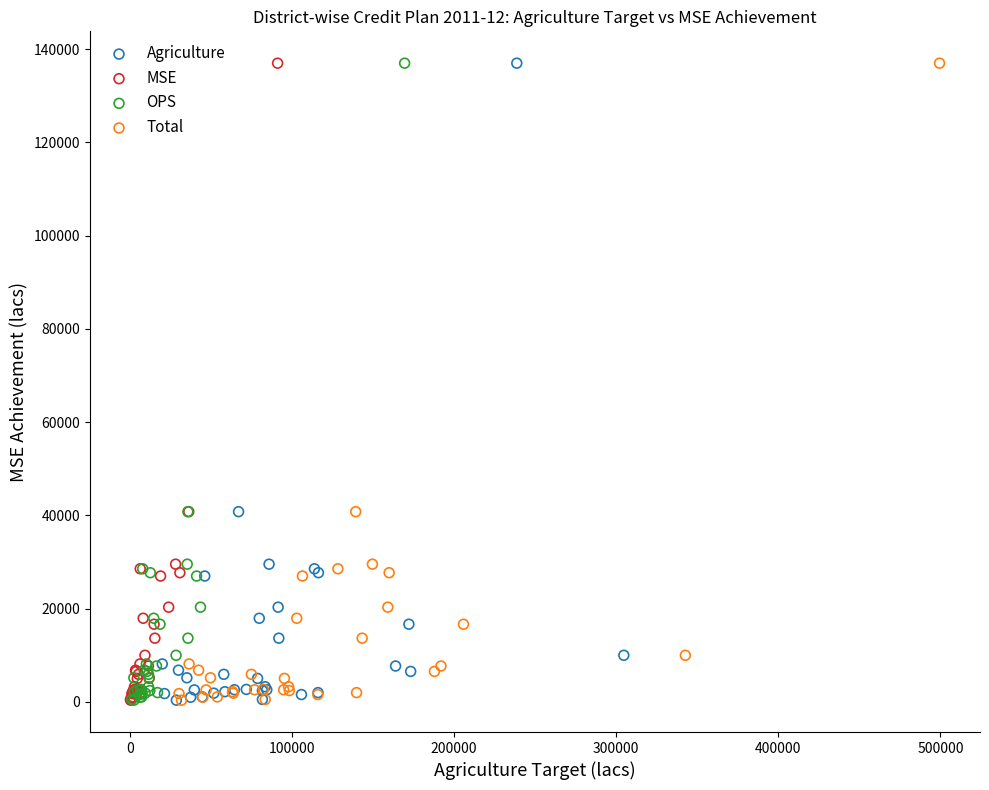

What are all the series names shown in the legend?

Agriculture, MSE, OPS, Total